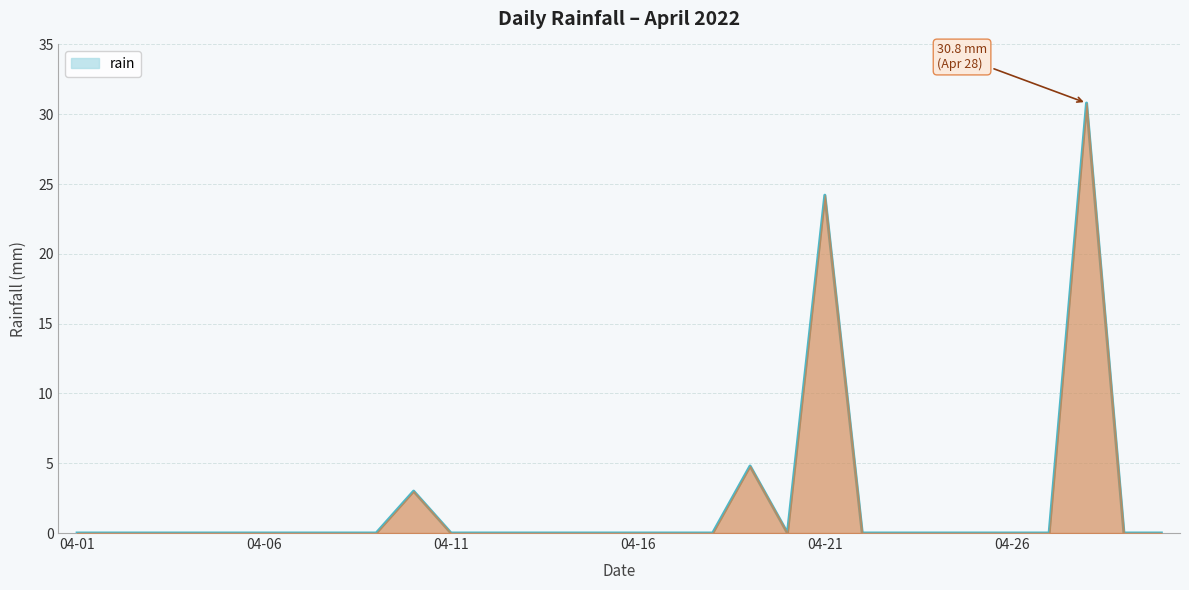

True or false: there are more than 1 points higher than both neighbors.

True